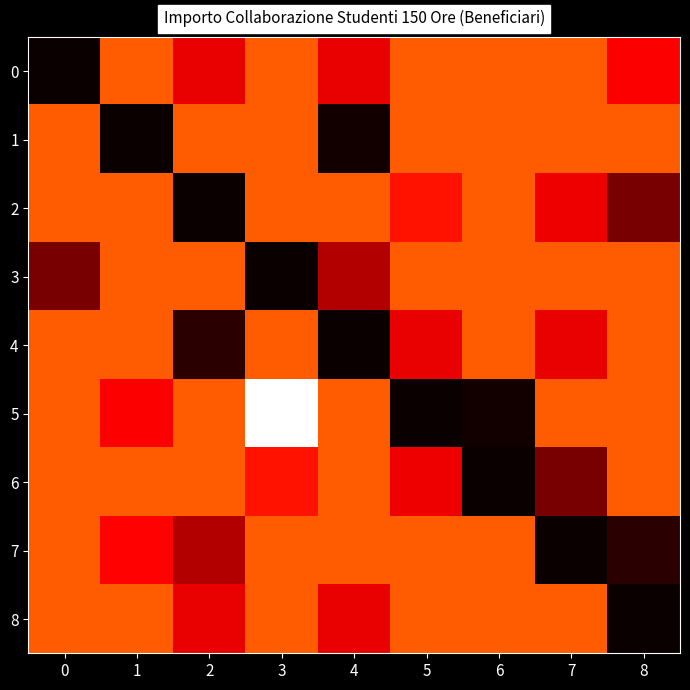

Reading right to left, what are all the values shown in this chart?

0: 8=0.4	7=0.5	6=0.5	5=0.5	4=0.3	3=0.5	2=0.3	1=0.5	0=0.0
1: 8=0.5	7=0.5	6=0.5	5=0.5	4=0.0	3=0.5	2=0.5	1=0.0	0=0.5
2: 8=0.2	7=0.3	6=0.5	5=0.4	4=0.5	3=0.5	2=0.0	1=0.5	0=0.5
3: 8=0.5	7=0.5	6=0.5	5=0.5	4=0.2	3=0.0	2=0.5	1=0.5	0=0.2
4: 8=0.5	7=0.3	6=0.5	5=0.3	4=0.0	3=0.5	2=0.1	1=0.5	0=0.5
5: 8=0.5	7=0.5	6=0.0	5=0.0	4=0.5	3=1.0	2=0.5	1=0.4	0=0.5
6: 8=0.5	7=0.2	6=0.0	5=0.3	4=0.5	3=0.4	2=0.5	1=0.5	0=0.5
7: 8=0.1	7=0.0	6=0.5	5=0.5	4=0.5	3=0.5	2=0.2	1=0.4	0=0.5
8: 8=0.0	7=0.5	6=0.5	5=0.5	4=0.3	3=0.5	2=0.3	1=0.5	0=0.5